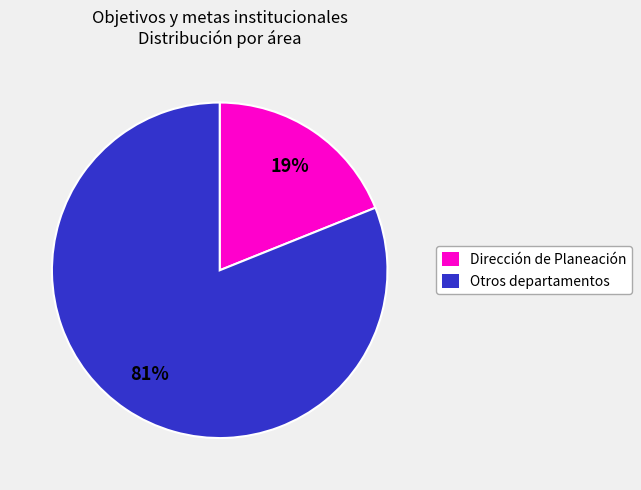

Do Otros departamentos and Dirección de Planeación together represent more than half of the pie?

Yes